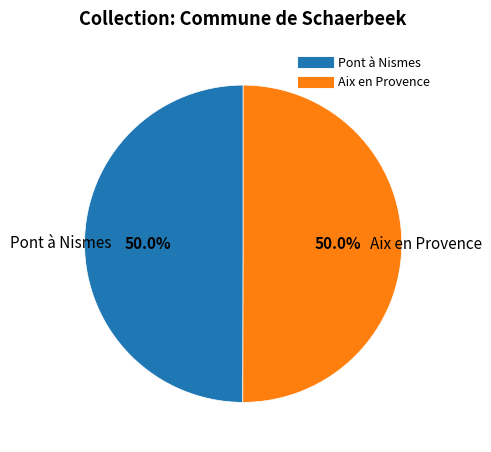

To the nearest percent, what portion does Pont à Nismes represent?

50%